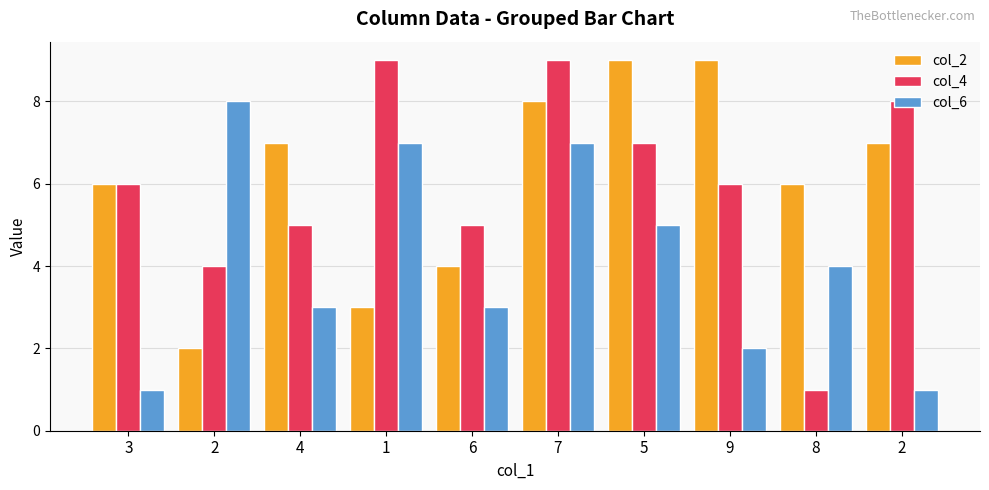

How many series are shown in this chart?

3